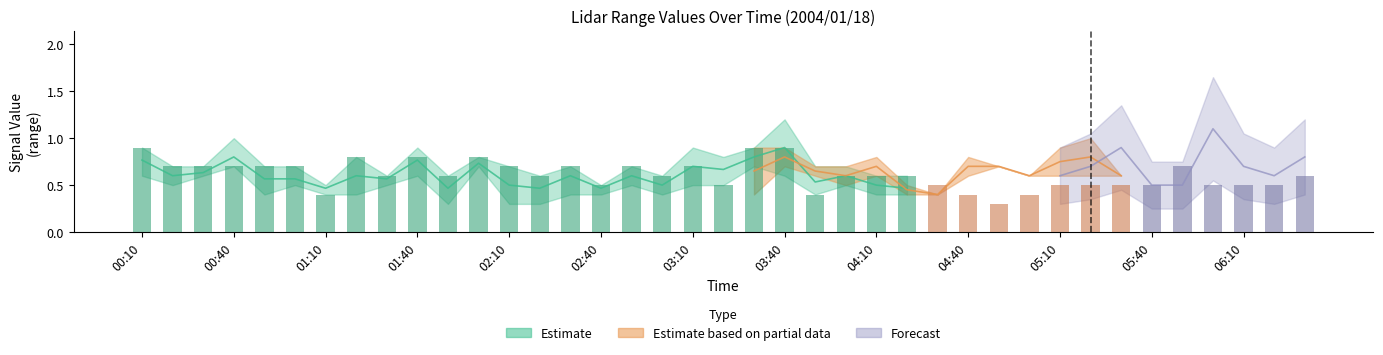

Does the chart contain stacked bars?

No